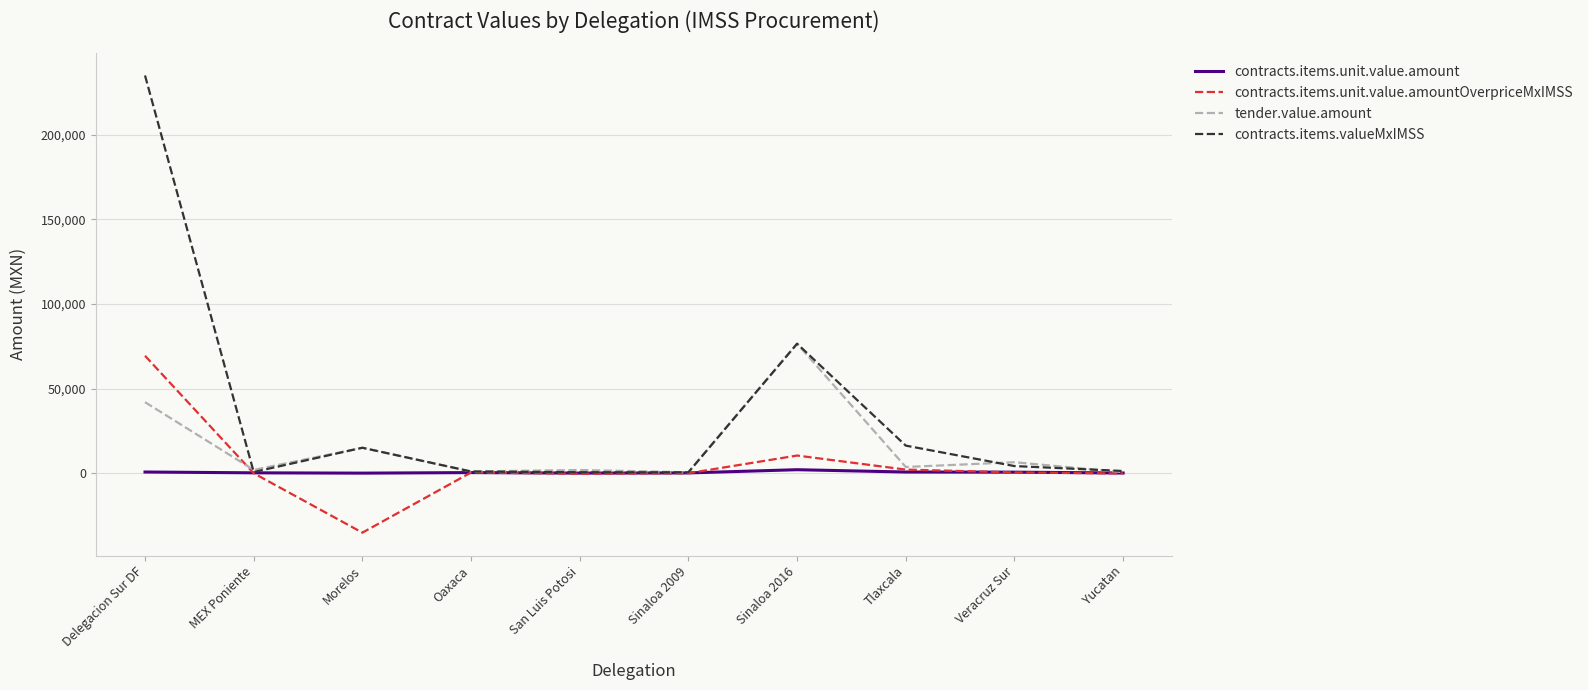

Is it true that contracts.items.valueMxIMSS equals 15157.7 at Morelos?

True